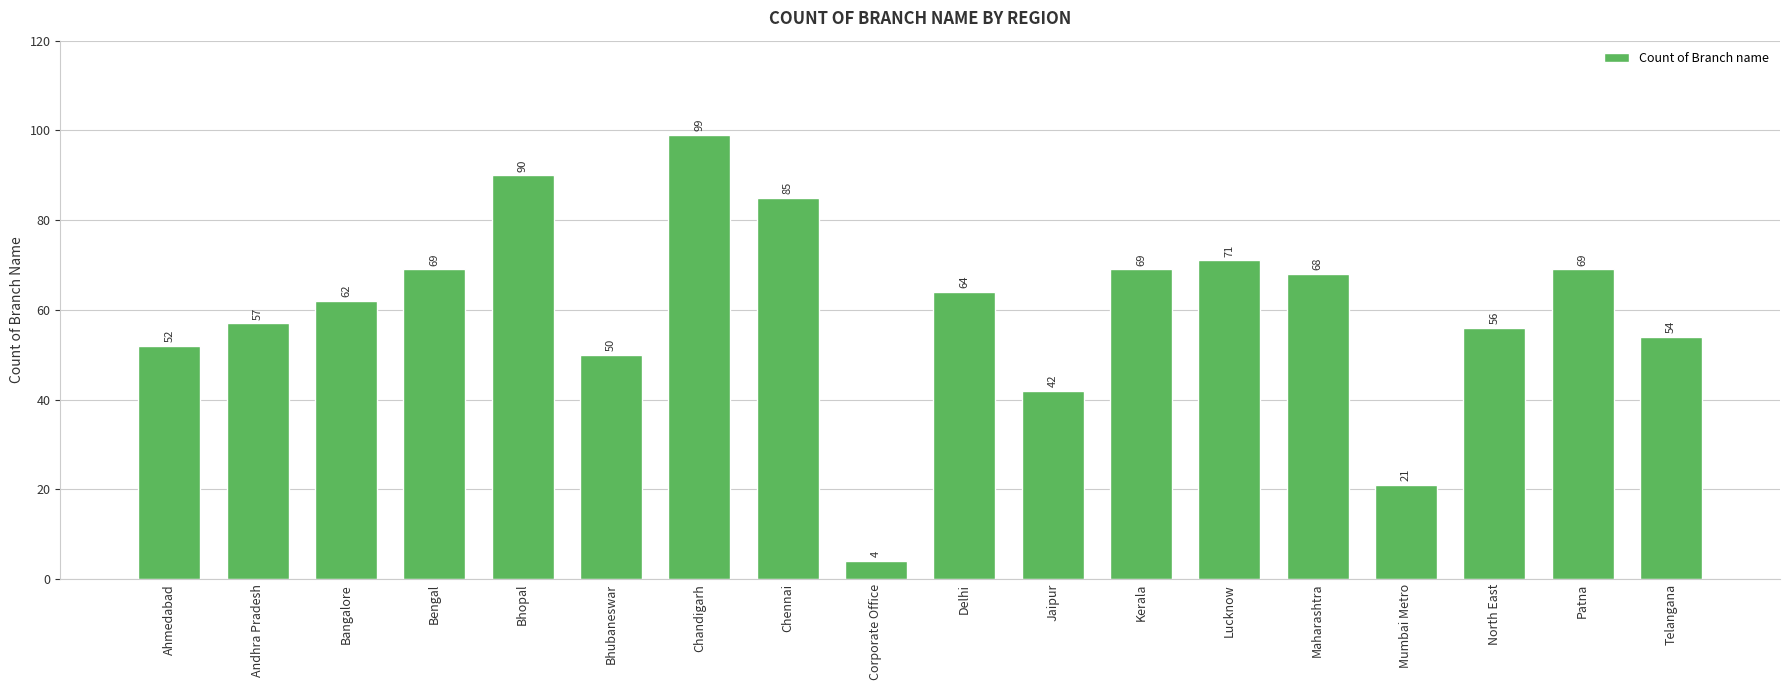

What is the average value?

60